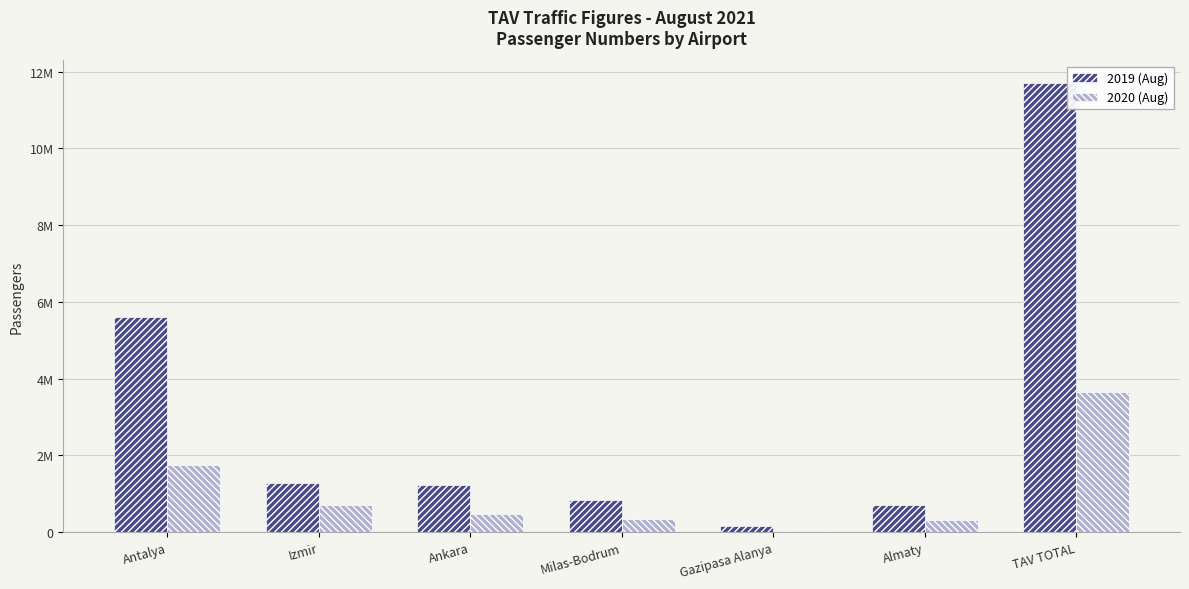

True or false: 2020 (Aug) has a value of 482193 at Ankara.

True